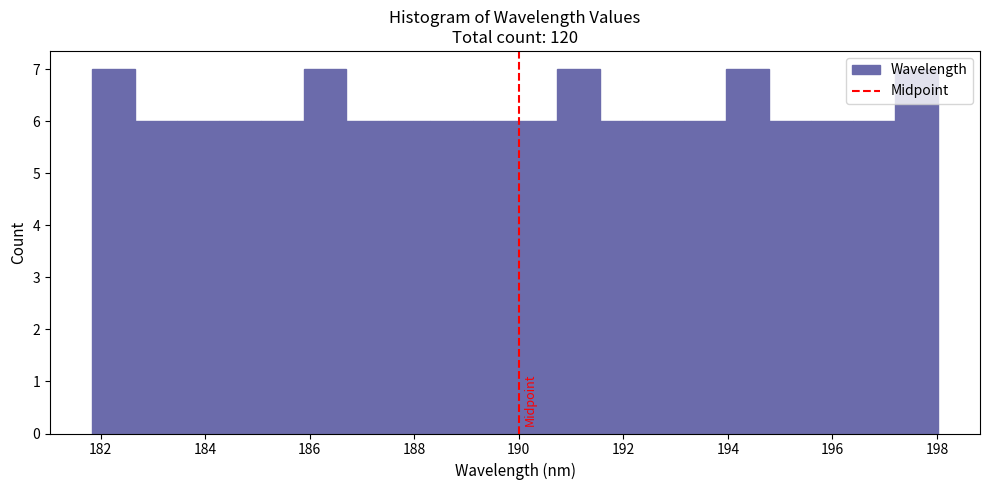

How tall is the bar that spans 181.8 to 182.6 on the x-axis? Neither the bar edges nor the heights are printed on the chart, so give them approximately, as read against the axes.

7